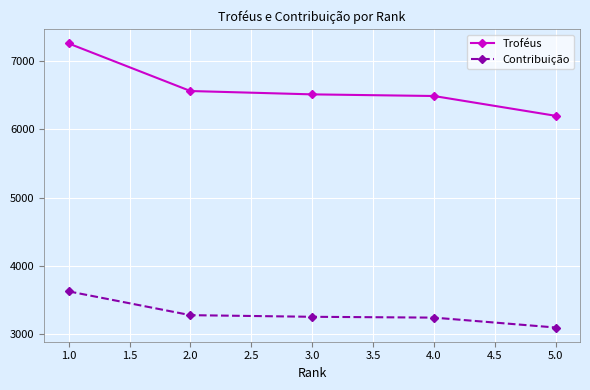

Rank the series at 1.0 from lowest to highest value.

Contribuição, Troféus